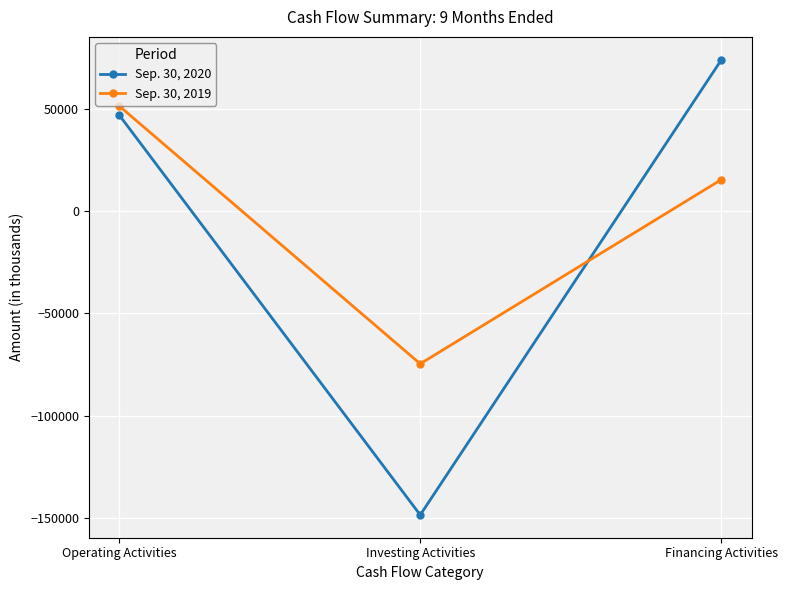

What are all the series names shown in the legend?

Sep. 30, 2020, Sep. 30, 2019